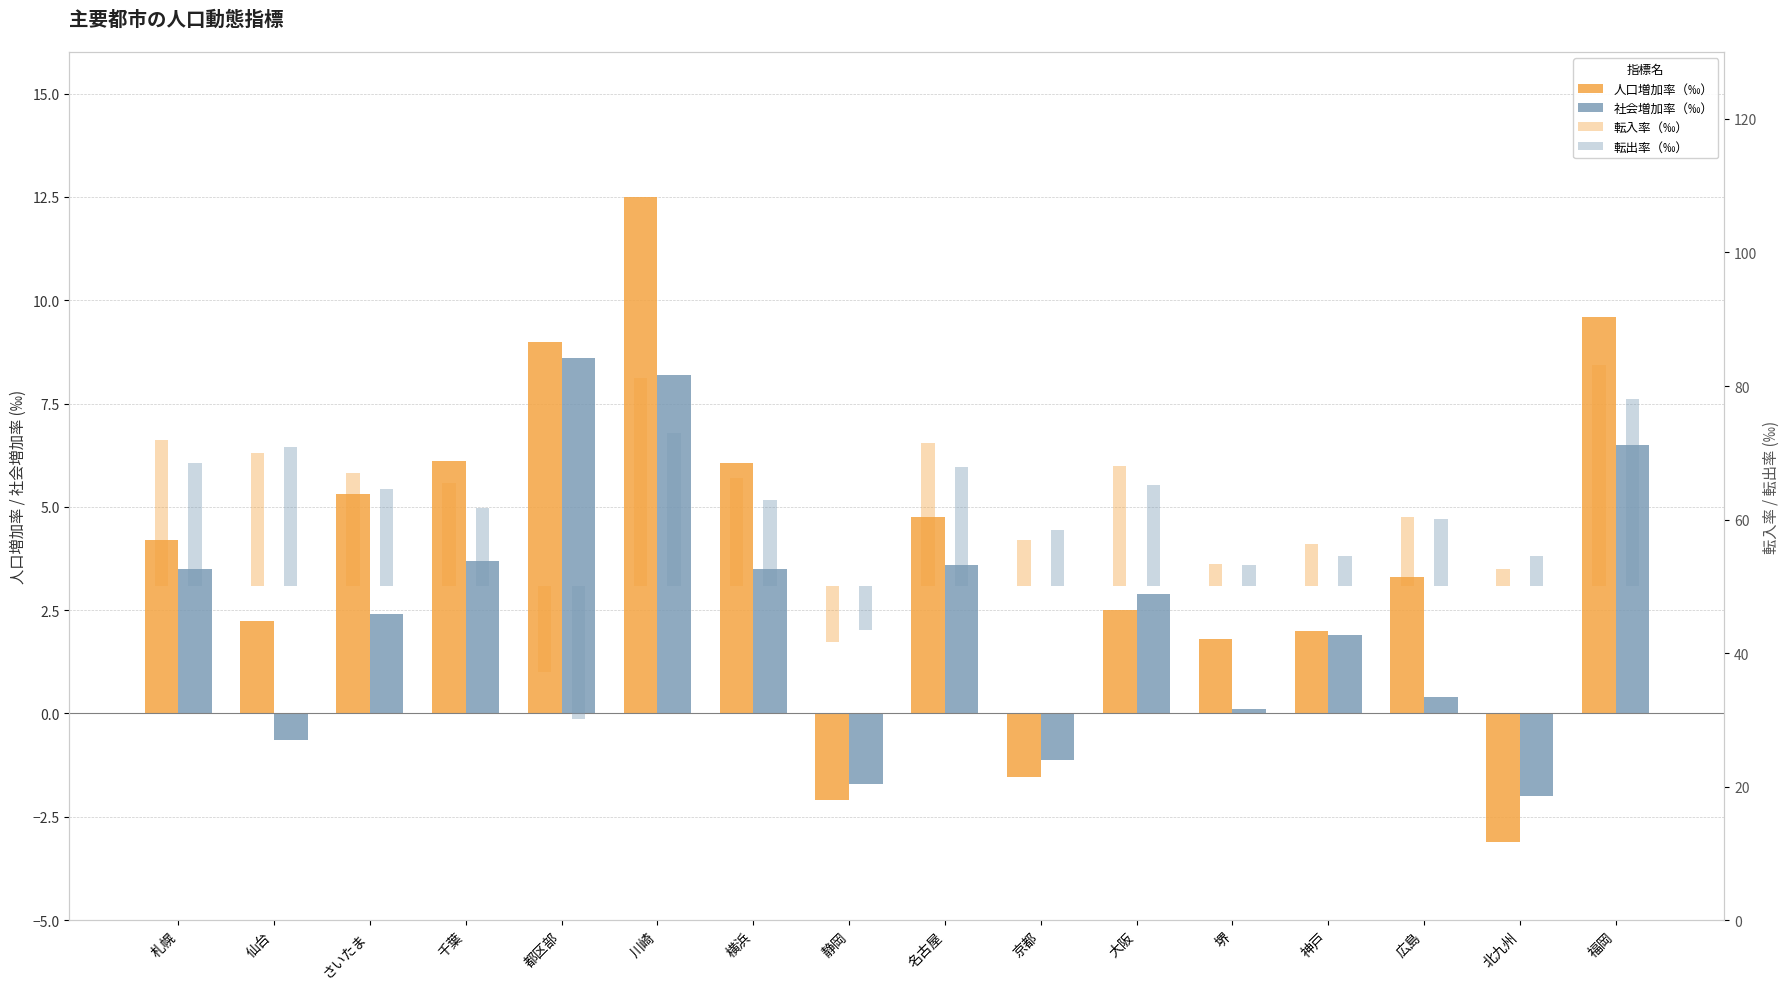

Are the bars grouped side by side (vs. stacked)?

Yes